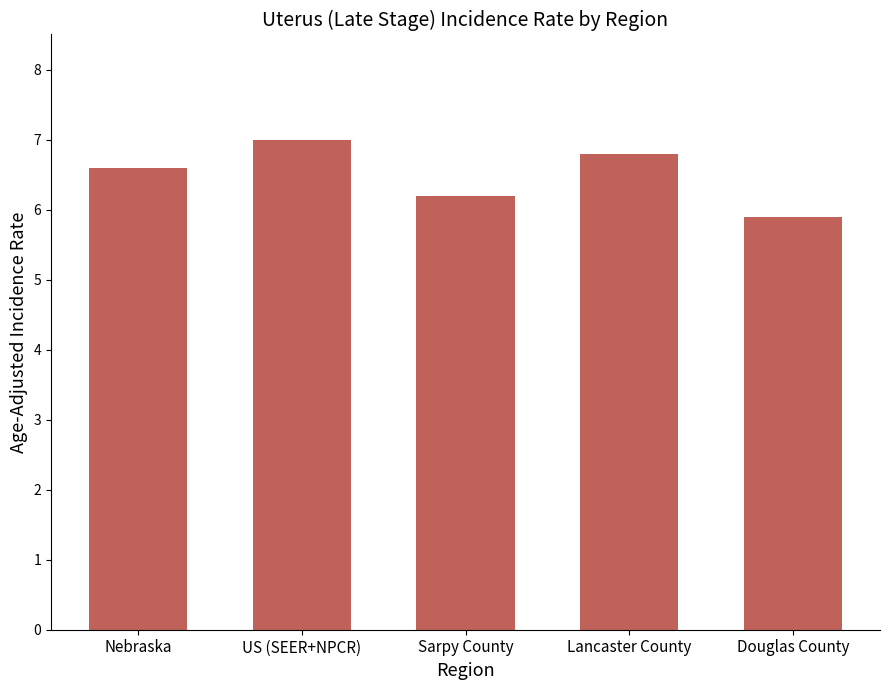

Where is the data nearest to the value 6?

Douglas County